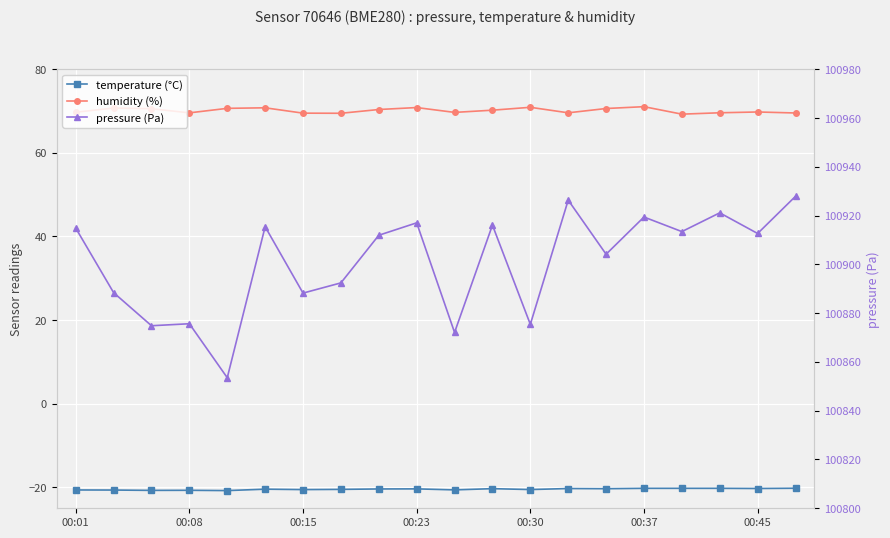

Is this an area chart (filled region under the line)?

No